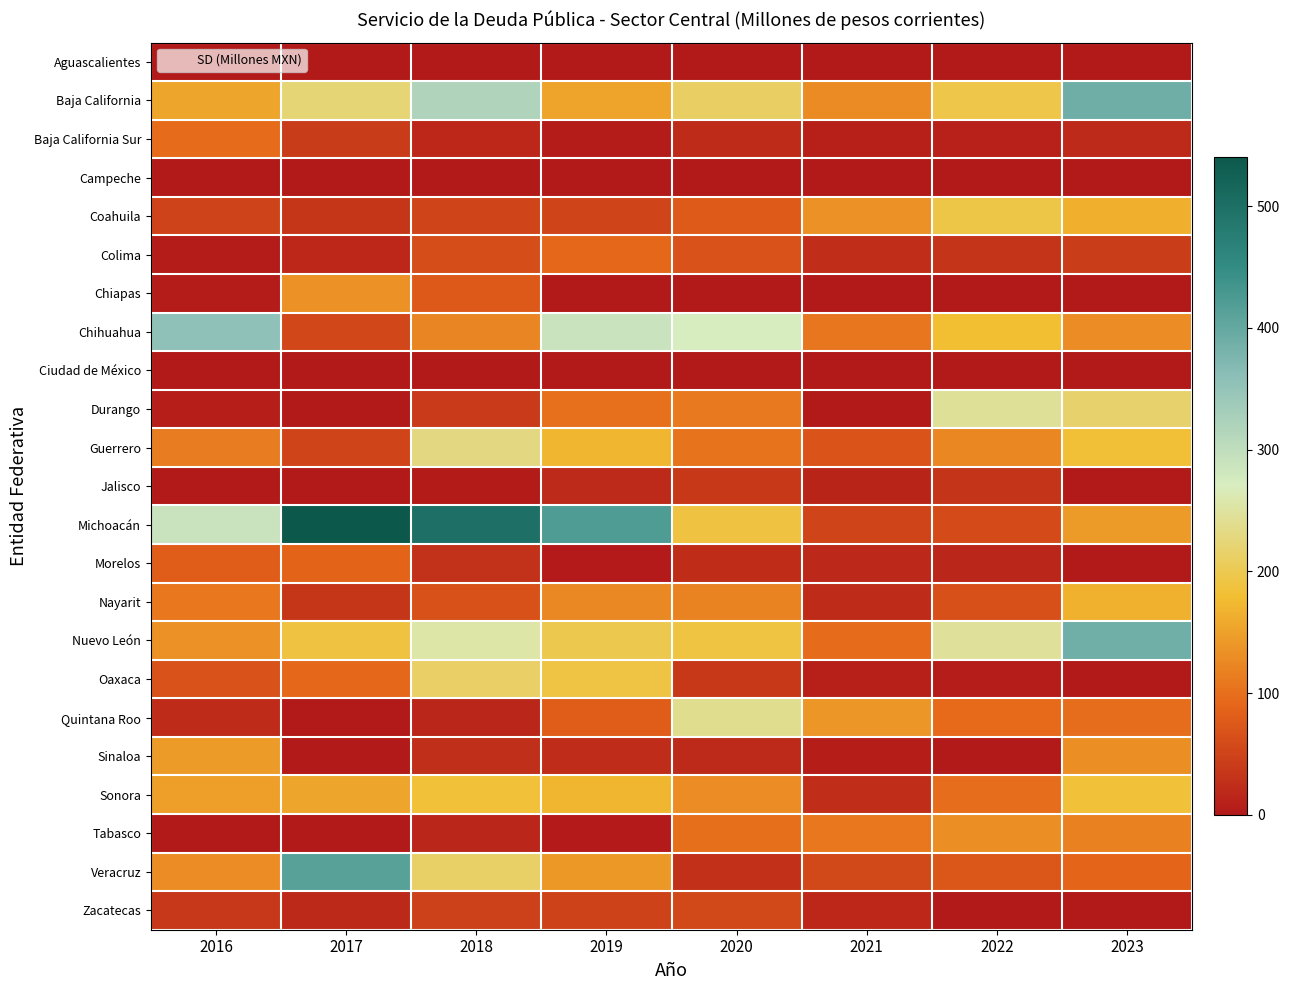

What is the spread (max minus min) of values at 2018?

498.8